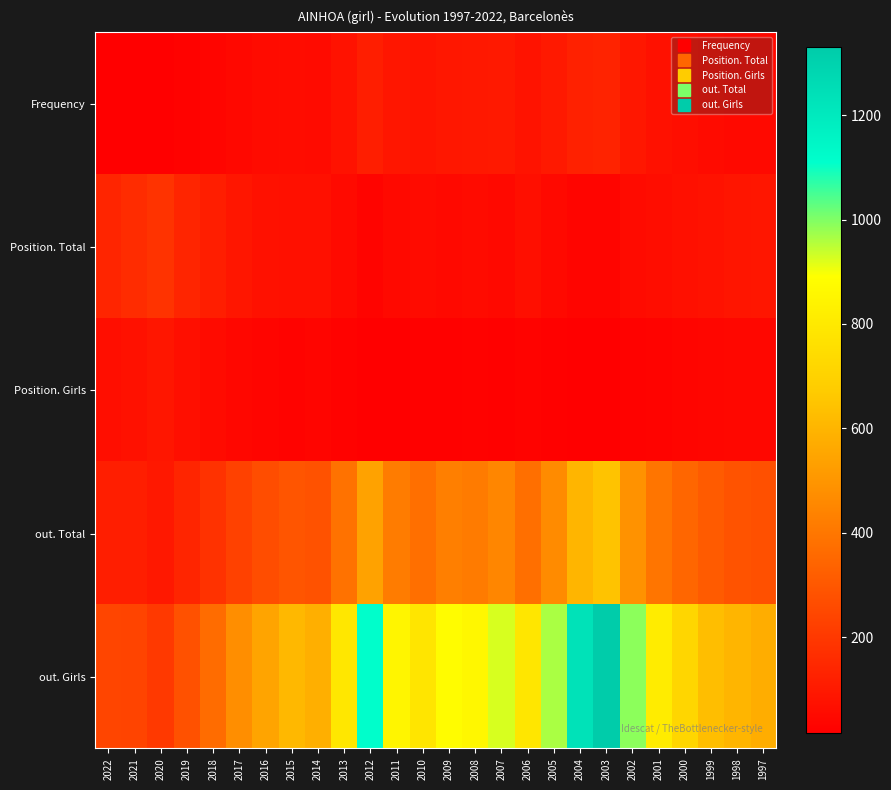

Between 2016 and 1998, which series saw the biggest shift?

out. Girls